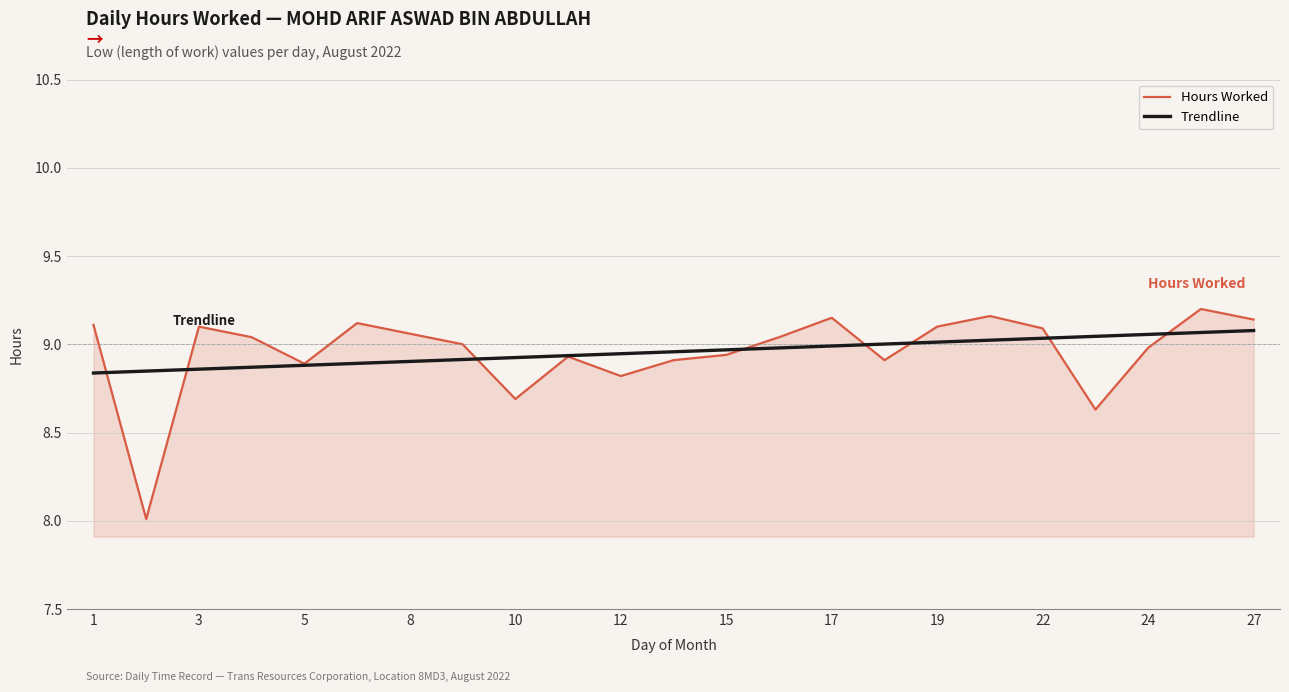

Which series ends up on top after the final intersection of Hours Worked and Trendline?

Hours Worked